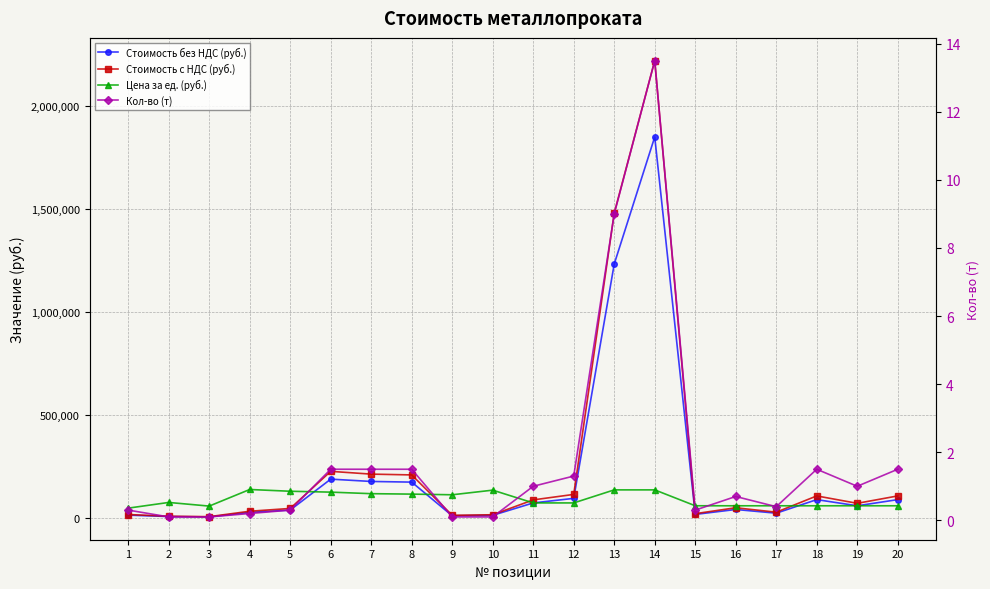

Reading right to left, what are all the values shown in this chart?

Стоимость без НДС (руб.): 20=89730.0	19=59820.0	18=89730.0	17=23928.0	16=41874.0	15=17970.0	14=1849500.0	13=1233000.0	12=95810.0	11=73700.0	10=13567.0	9=11324.0	8=174660.0	7=177870.0	6=189090.0	5=39099.0	4=27776.0	3=5832.0	2=7603.0	1=14526.0
Стоимость с НДС (руб.): 20=107676.0	19=71784.0	18=107676.0	17=28713.6	16=50248.8	15=21564.0	14=2219400.0	13=1479600.0	12=114972.0	11=88440.0	10=16280.4	9=13588.8	8=209592.0	7=213444.0	6=226908.0	5=46918.8	4=33331.2	3=6998.4	2=9123.6	1=17431.2
Цена за ед. (руб.): 20=59820.0	19=59820.0	18=59820.0	17=59820.0	16=59820.0	15=59900.0	14=137000.0	13=137000.0	12=73700.0	11=73700.0	10=135670.0	9=113240.0	8=116440.0	7=118580.0	6=126060.0	5=130330.0	4=138880.0	3=58320.0	2=76030.0	1=48420.0
Кол-во (т): 20=1.5	19=1.0	18=1.5	17=0.4	16=0.7	15=0.3	14=13.5	13=9.0	12=1.3	11=1.0	10=0.1	9=0.1	8=1.5	7=1.5	6=1.5	5=0.3	4=0.2	3=0.1	2=0.1	1=0.3